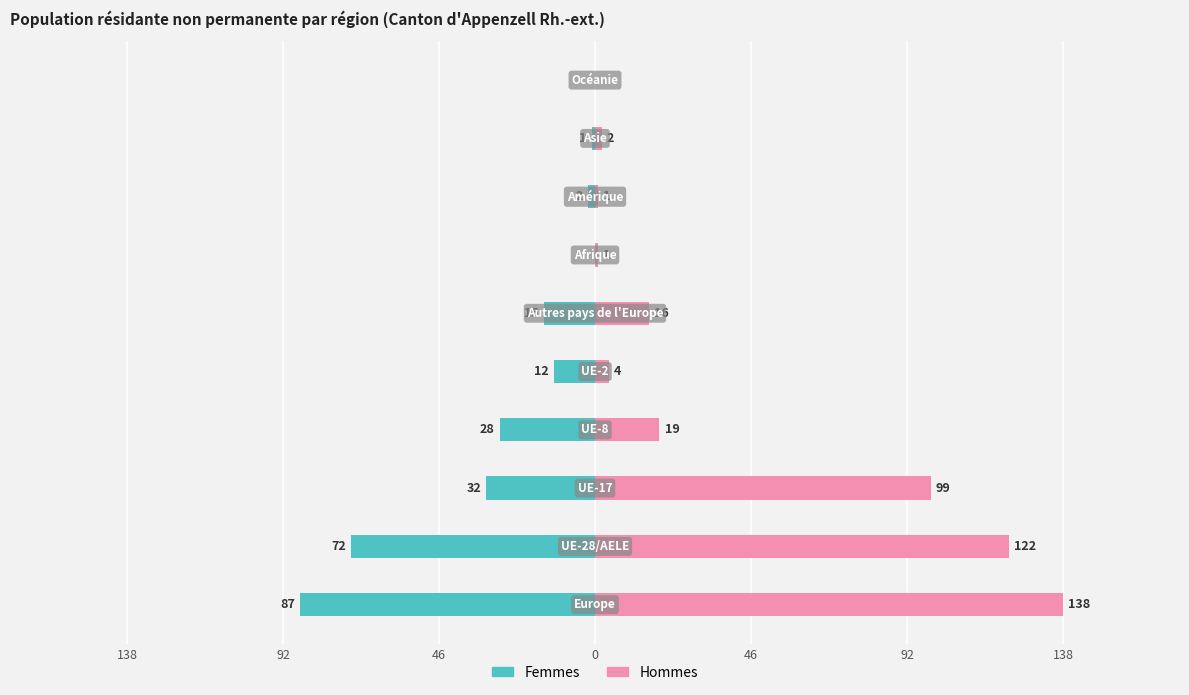

What is the sum of the Hommes values at 9 and 8?

2